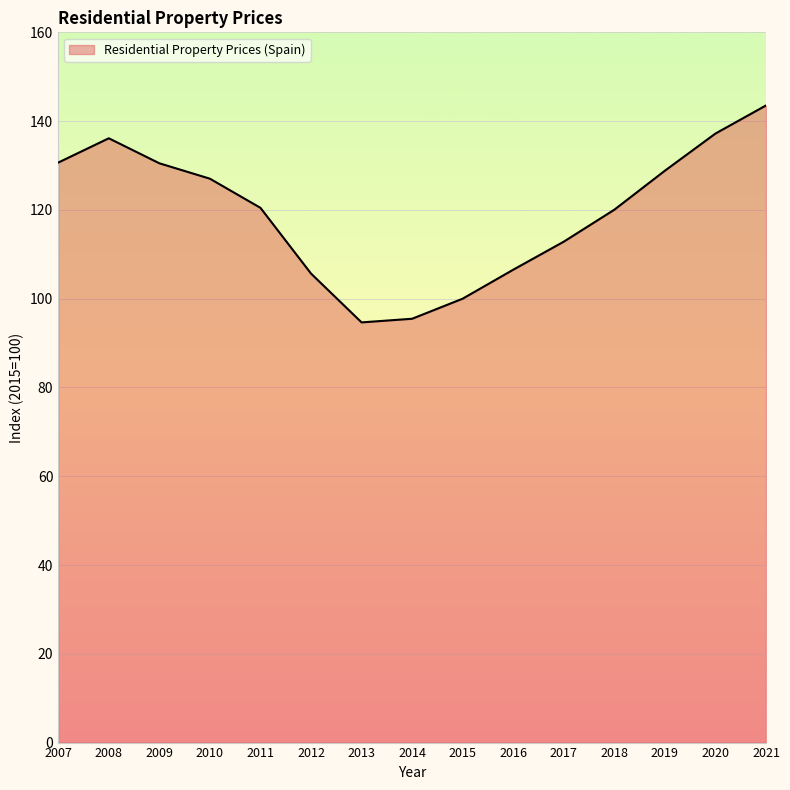

At which category does the chart reach its peak across all series?

2021